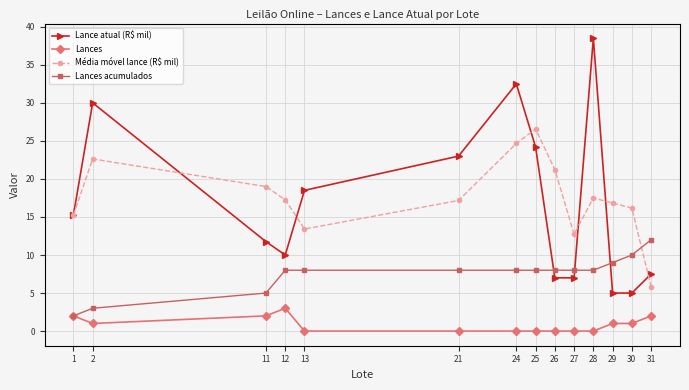

True or false: Lance atual (R$ mil) and Lances cross at least once.

False